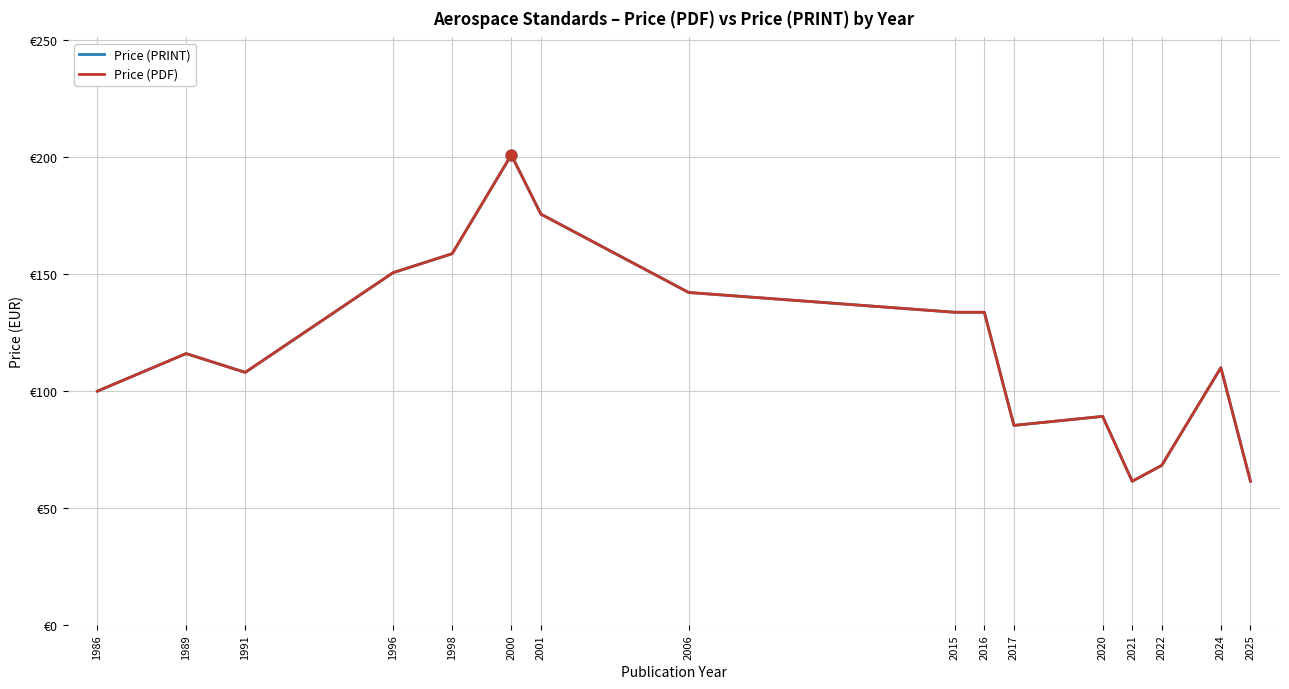

At which category is the sum across all series the highest?

2000